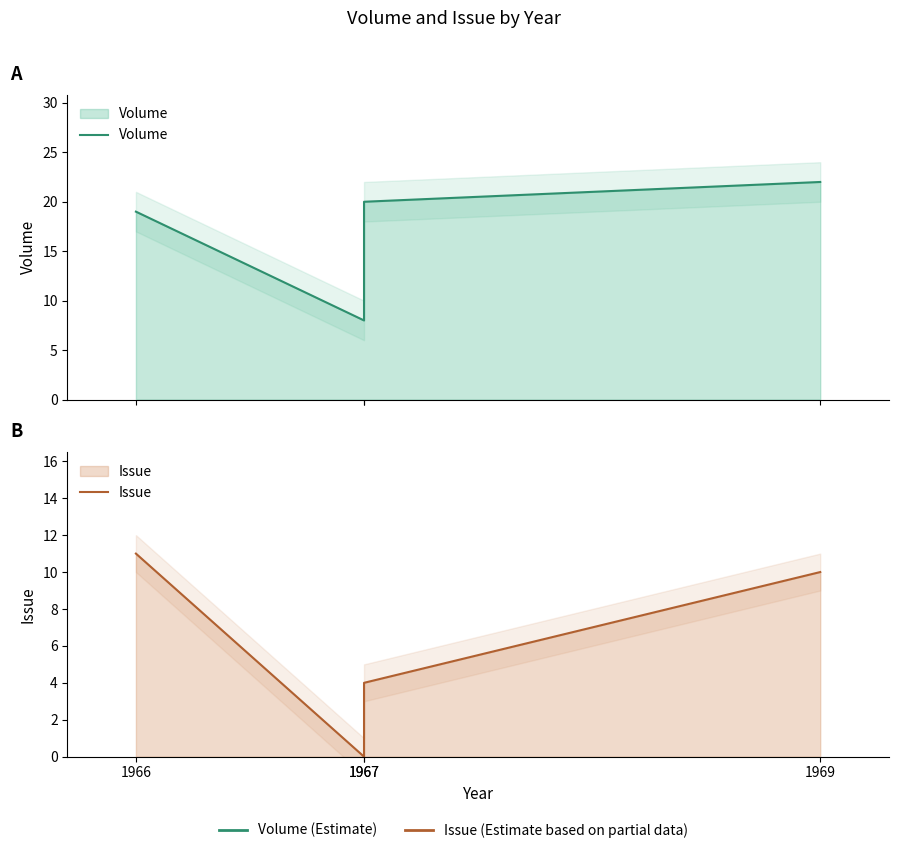

What is the difference between the highest and lowest values at 1966?

8